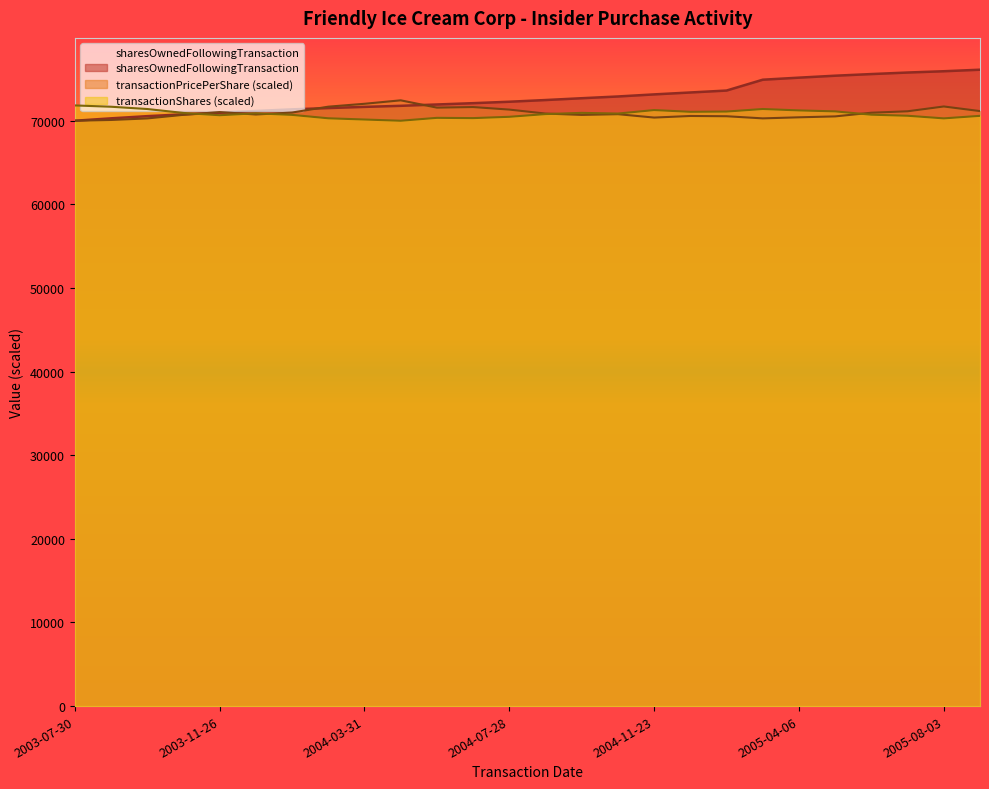

At which label does transactionPricePerShare first exceed 70865?

2003-11-26